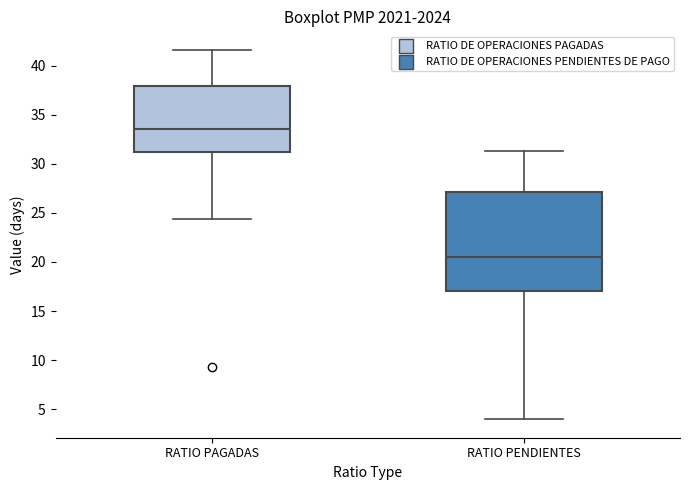

Comparing the boxes themselves (not the whiskers), which one is the tallest?

RATIO PENDIENTES